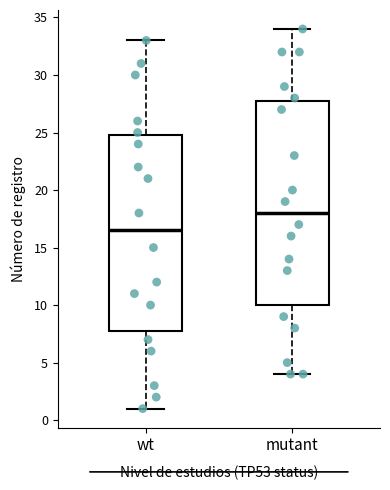

Which box is the tallest, from its lower edge to its upper edge?

mutant